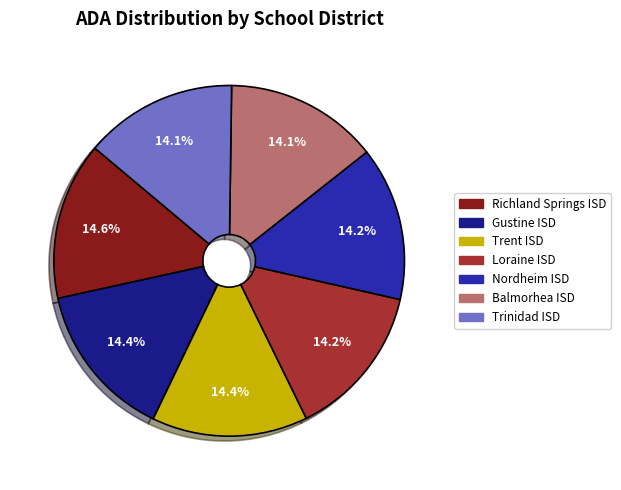

Does Trinidad ISD account for over 50% of the chart?

No